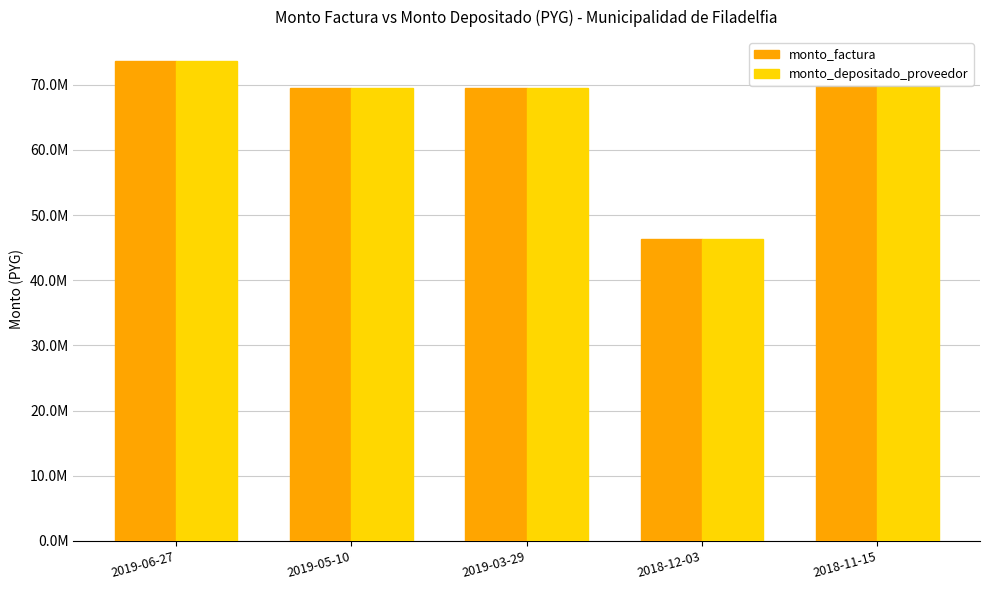

Rank the categories by monto_factura value from lowest to highest.

2018-12-03, 2019-05-10, 2019-03-29, 2018-11-15, 2019-06-27